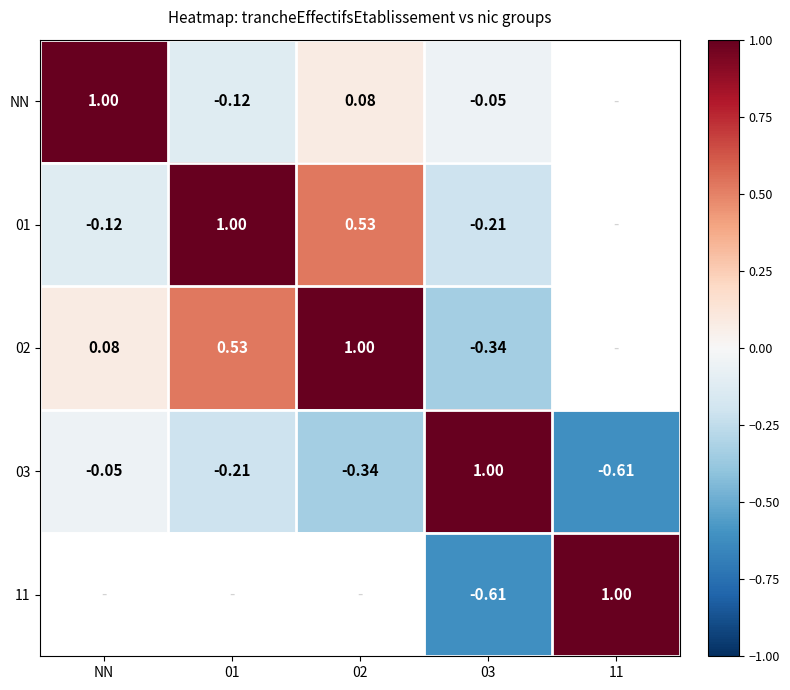

Count the number of categories in the chart.

5